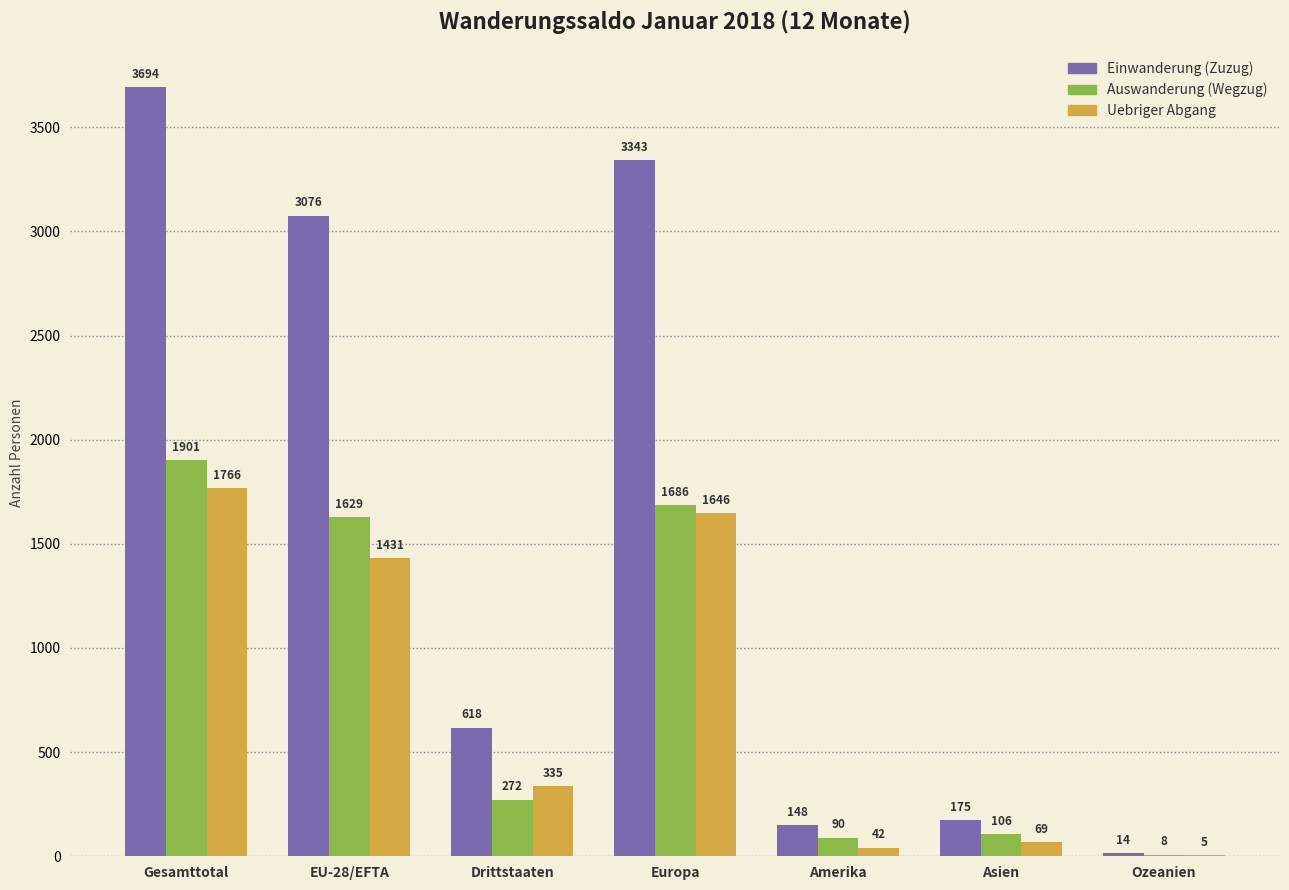

Which series has the largest total across all categories?

Einwanderung (Zuzug)